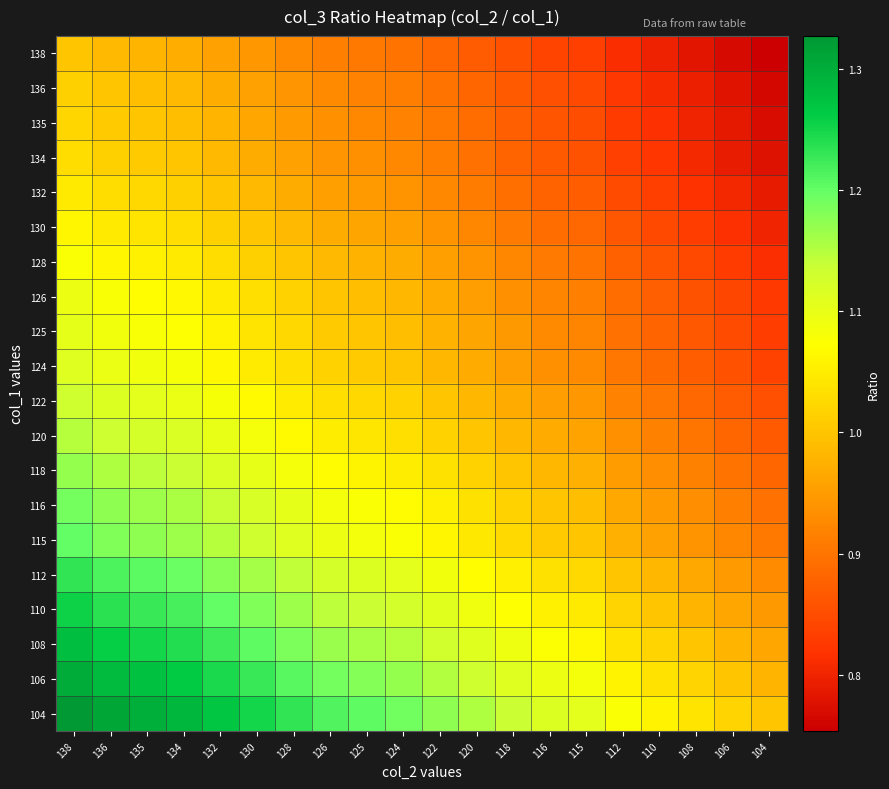

Reading left to right, extract all data points from this chart.

138: 138=1.0	136=1.0	135=1.0	134=1.0	132=1.0	130=0.9	128=0.9	126=0.9	125=0.9	124=0.9	122=0.9	120=0.9	118=0.9	116=0.8	115=0.8	112=0.8	110=0.8	108=0.8	106=0.8	104=0.8
136: 138=1.0	136=1.0	135=1.0	134=1.0	132=1.0	130=1.0	128=0.9	126=0.9	125=0.9	124=0.9	122=0.9	120=0.9	118=0.9	116=0.9	115=0.8	112=0.8	110=0.8	108=0.8	106=0.8	104=0.8
135: 138=1.0	136=1.0	135=1.0	134=1.0	132=1.0	130=1.0	128=0.9	126=0.9	125=0.9	124=0.9	122=0.9	120=0.9	118=0.9	116=0.9	115=0.9	112=0.8	110=0.8	108=0.8	106=0.8	104=0.8
134: 138=1.0	136=1.0	135=1.0	134=1.0	132=1.0	130=1.0	128=1.0	126=0.9	125=0.9	124=0.9	122=0.9	120=0.9	118=0.9	116=0.9	115=0.9	112=0.8	110=0.8	108=0.8	106=0.8	104=0.8
132: 138=1.0	136=1.0	135=1.0	134=1.0	132=1.0	130=1.0	128=1.0	126=1.0	125=0.9	124=0.9	122=0.9	120=0.9	118=0.9	116=0.9	115=0.9	112=0.8	110=0.8	108=0.8	106=0.8	104=0.8
130: 138=1.1	136=1.0	135=1.0	134=1.0	132=1.0	130=1.0	128=1.0	126=1.0	125=1.0	124=1.0	122=0.9	120=0.9	118=0.9	116=0.9	115=0.9	112=0.9	110=0.8	108=0.8	106=0.8	104=0.8
128: 138=1.1	136=1.1	135=1.1	134=1.0	132=1.0	130=1.0	128=1.0	126=1.0	125=1.0	124=1.0	122=1.0	120=0.9	118=0.9	116=0.9	115=0.9	112=0.9	110=0.9	108=0.8	106=0.8	104=0.8
126: 138=1.1	136=1.1	135=1.1	134=1.1	132=1.0	130=1.0	128=1.0	126=1.0	125=1.0	124=1.0	122=1.0	120=1.0	118=0.9	116=0.9	115=0.9	112=0.9	110=0.9	108=0.9	106=0.8	104=0.8
125: 138=1.1	136=1.1	135=1.1	134=1.1	132=1.1	130=1.0	128=1.0	126=1.0	125=1.0	124=1.0	122=1.0	120=1.0	118=0.9	116=0.9	115=0.9	112=0.9	110=0.9	108=0.9	106=0.8	104=0.8
124: 138=1.1	136=1.1	135=1.1	134=1.1	132=1.1	130=1.0	128=1.0	126=1.0	125=1.0	124=1.0	122=1.0	120=1.0	118=1.0	116=0.9	115=0.9	112=0.9	110=0.9	108=0.9	106=0.9	104=0.8
122: 138=1.1	136=1.1	135=1.1	134=1.1	132=1.1	130=1.1	128=1.0	126=1.0	125=1.0	124=1.0	122=1.0	120=1.0	118=1.0	116=1.0	115=0.9	112=0.9	110=0.9	108=0.9	106=0.9	104=0.9
120: 138=1.1	136=1.1	135=1.1	134=1.1	132=1.1	130=1.1	128=1.1	126=1.1	125=1.0	124=1.0	122=1.0	120=1.0	118=1.0	116=1.0	115=1.0	112=0.9	110=0.9	108=0.9	106=0.9	104=0.9
118: 138=1.2	136=1.2	135=1.1	134=1.1	132=1.1	130=1.1	128=1.1	126=1.1	125=1.1	124=1.1	122=1.0	120=1.0	118=1.0	116=1.0	115=1.0	112=0.9	110=0.9	108=0.9	106=0.9	104=0.9
116: 138=1.2	136=1.2	135=1.2	134=1.2	132=1.1	130=1.1	128=1.1	126=1.1	125=1.1	124=1.1	122=1.1	120=1.0	118=1.0	116=1.0	115=1.0	112=1.0	110=0.9	108=0.9	106=0.9	104=0.9
115: 138=1.2	136=1.2	135=1.2	134=1.2	132=1.1	130=1.1	128=1.1	126=1.1	125=1.1	124=1.1	122=1.1	120=1.0	118=1.0	116=1.0	115=1.0	112=1.0	110=1.0	108=0.9	106=0.9	104=0.9
112: 138=1.2	136=1.2	135=1.2	134=1.2	132=1.2	130=1.2	128=1.1	126=1.1	125=1.1	124=1.1	122=1.1	120=1.1	118=1.1	116=1.0	115=1.0	112=1.0	110=1.0	108=1.0	106=0.9	104=0.9
110: 138=1.3	136=1.2	135=1.2	134=1.2	132=1.2	130=1.2	128=1.2	126=1.1	125=1.1	124=1.1	122=1.1	120=1.1	118=1.1	116=1.1	115=1.0	112=1.0	110=1.0	108=1.0	106=1.0	104=0.9
108: 138=1.3	136=1.3	135=1.2	134=1.2	132=1.2	130=1.2	128=1.2	126=1.2	125=1.2	124=1.1	122=1.1	120=1.1	118=1.1	116=1.1	115=1.1	112=1.0	110=1.0	108=1.0	106=1.0	104=1.0
106: 138=1.3	136=1.3	135=1.3	134=1.3	132=1.2	130=1.2	128=1.2	126=1.2	125=1.2	124=1.2	122=1.2	120=1.1	118=1.1	116=1.1	115=1.1	112=1.1	110=1.0	108=1.0	106=1.0	104=1.0
104: 138=1.3	136=1.3	135=1.3	134=1.3	132=1.3	130=1.2	128=1.2	126=1.2	125=1.2	124=1.2	122=1.2	120=1.2	118=1.1	116=1.1	115=1.1	112=1.1	110=1.1	108=1.0	106=1.0	104=1.0